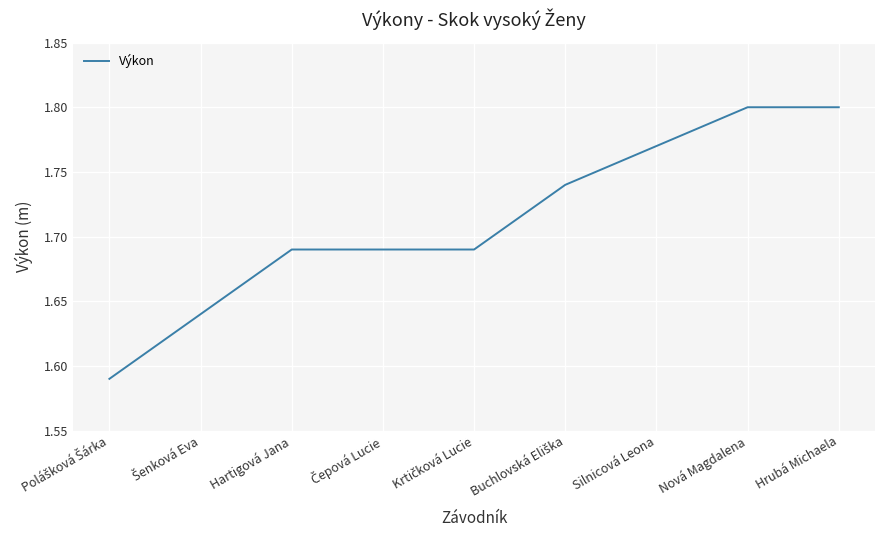

Between Nová Magdalena and Hartigová Jana, which is larger?

Nová Magdalena